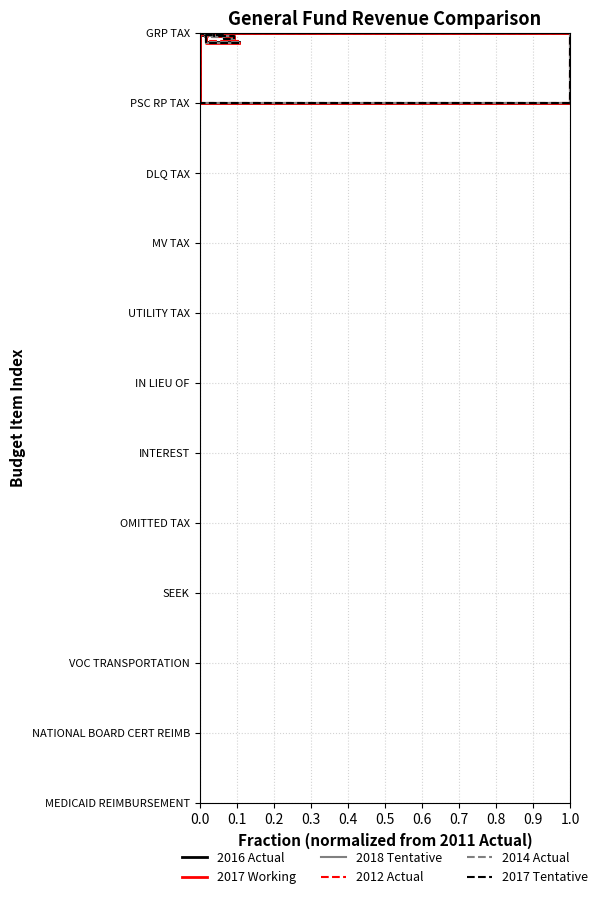

Reading right to left, what are all the values shown in this chart?

2016 Actual: 0.0	0.0	0.0	1.0	0.0	0.0	0.0	0.1	0.0	0.0	0.0	0.1
2017 Working: 0.0	0.0	0.0	1.0	0.0	0.0	0.0	0.1	0.0	0.0	0.0	0.1
2018 Tentative: 0.0	0.0	0.0	1.0	0.0	0.0	0.0	0.1	0.0	0.0	0.0	0.1
2012 Actual: 0.0	0.0	0.0	1.0	0.0	0.0	0.1	0.1	0.0	0.0	0.0	0.1
2014 Actual: 0.0	0.0	0.0	1.0	0.0	0.0	0.1	0.1	0.0	0.0	0.0	0.1
2017 Tentative: 0.0	0.0	0.0	1.0	0.0	0.0	0.0	0.1	0.0	0.0	0.0	0.1